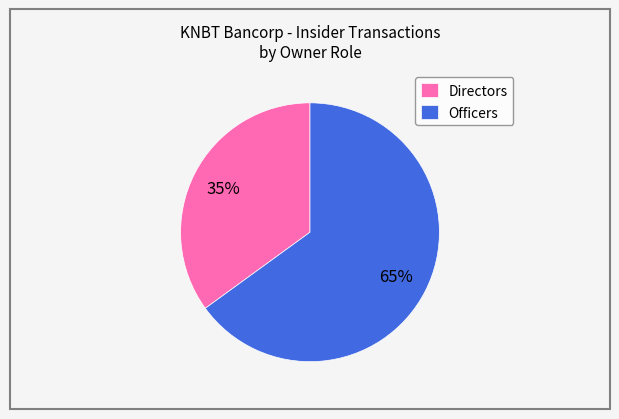

How many slices are in this pie chart?

2